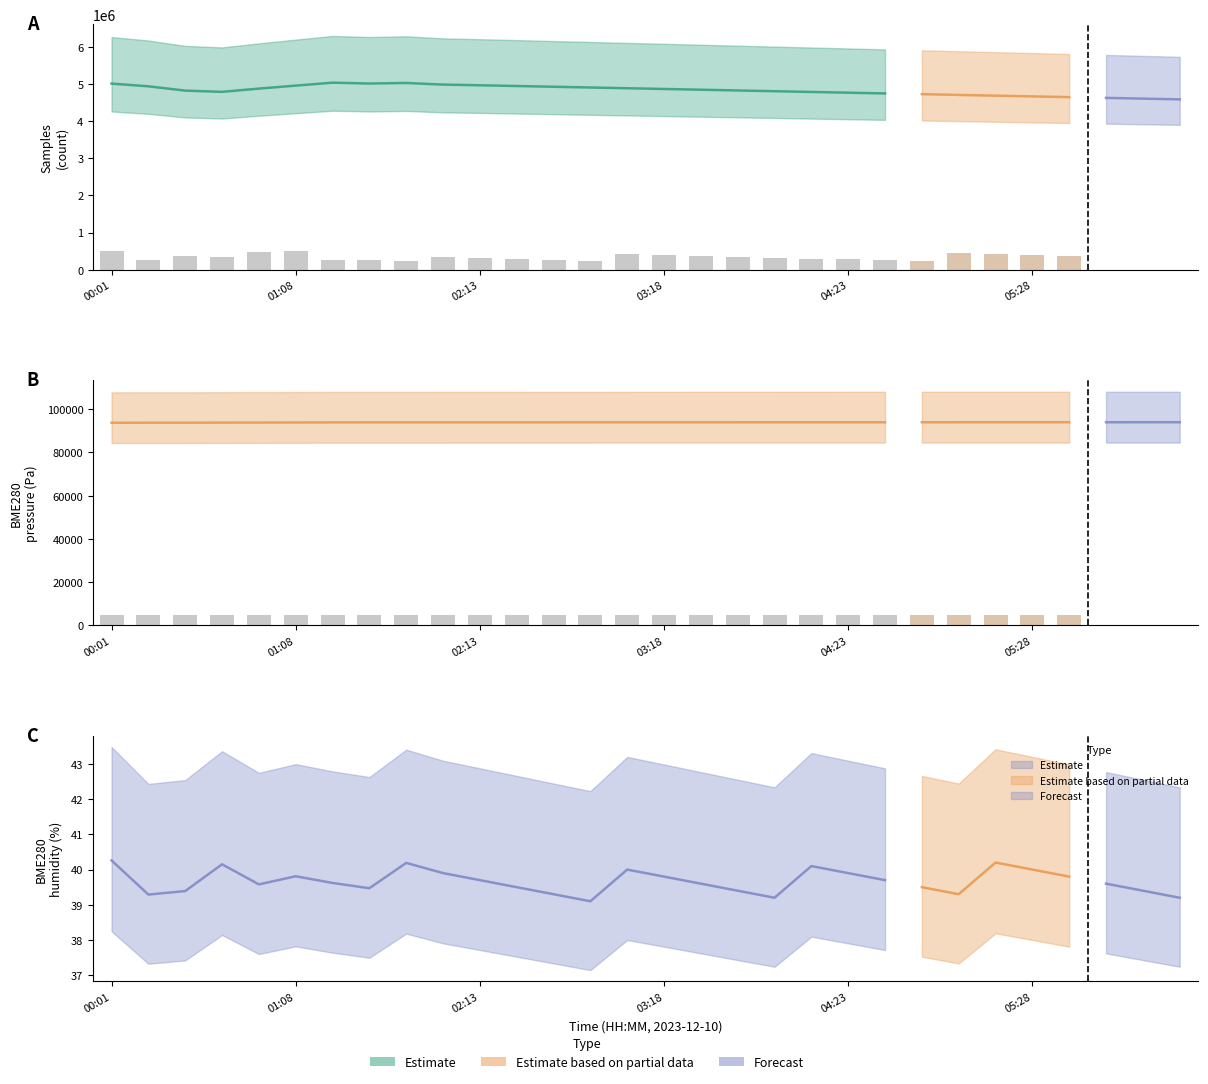

The value at 19 is 7700.3. True or false?

False